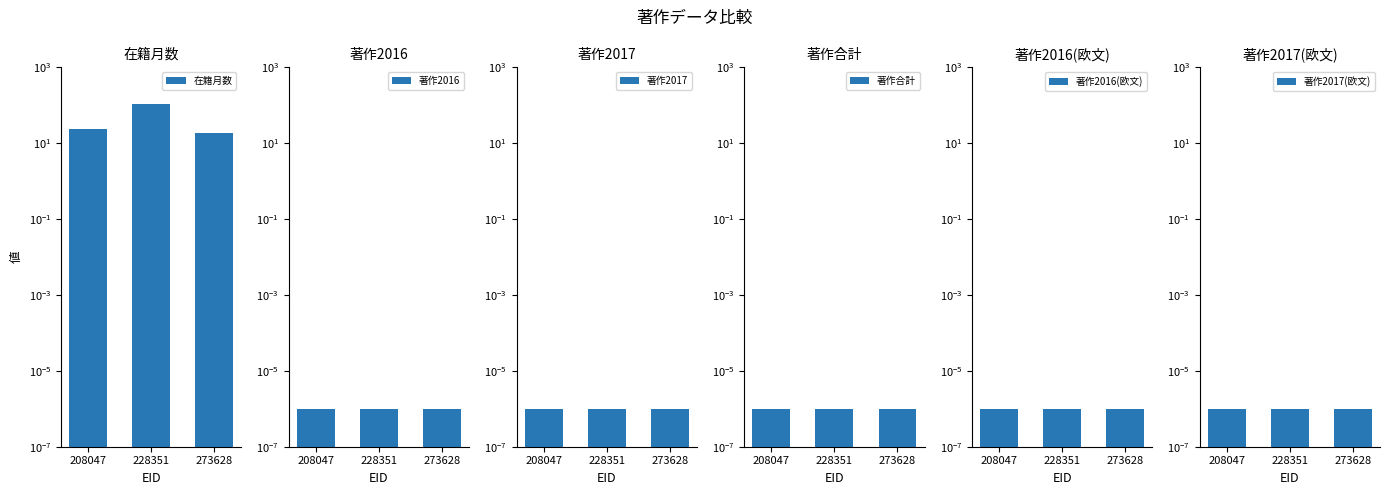

What are all the series names shown in the legend?

在籍月数, 著作2016, 著作2017, 著作合計, 著作2016(欧文), 著作2017(欧文)